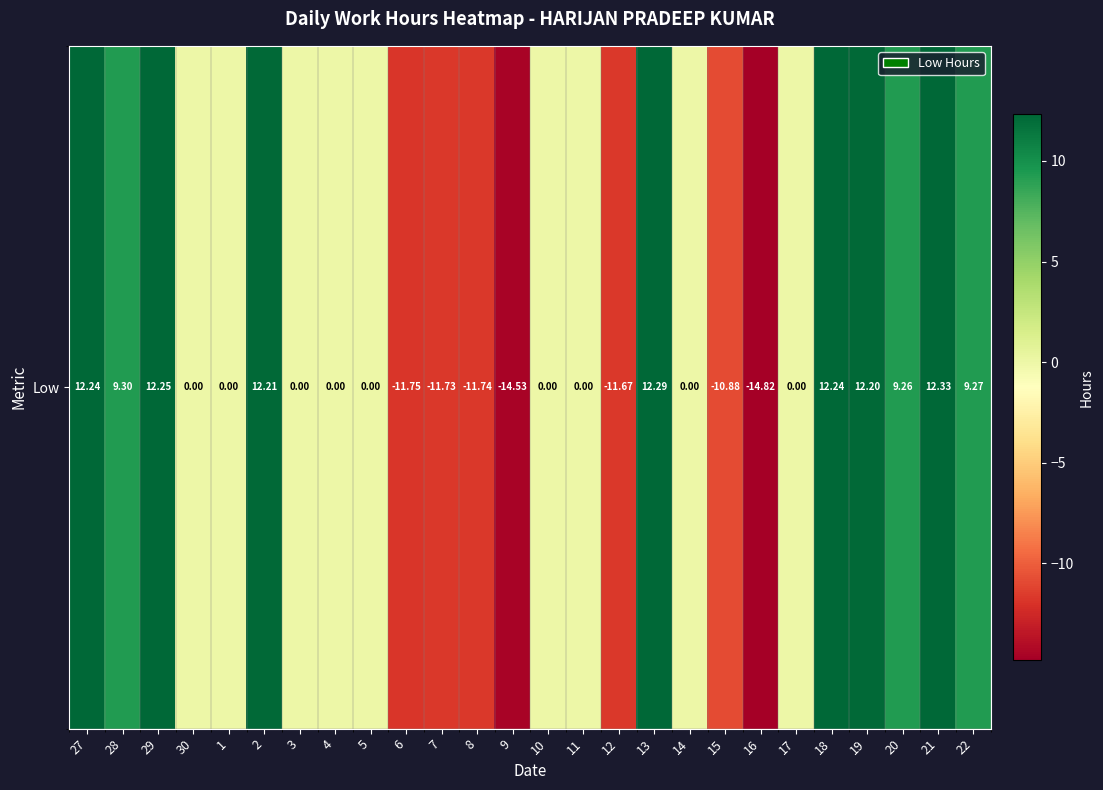

Reading left to right, list all the values displayed in this chart.

12.2	9.3	12.2	0.0	0.0	12.2	0.0	0.0	0.0	-11.8	-11.7	-11.7	-14.5	0.0	0.0	-11.7	12.3	0.0	-10.9	-14.8	0.0	12.2	12.2	9.3	12.3	9.3